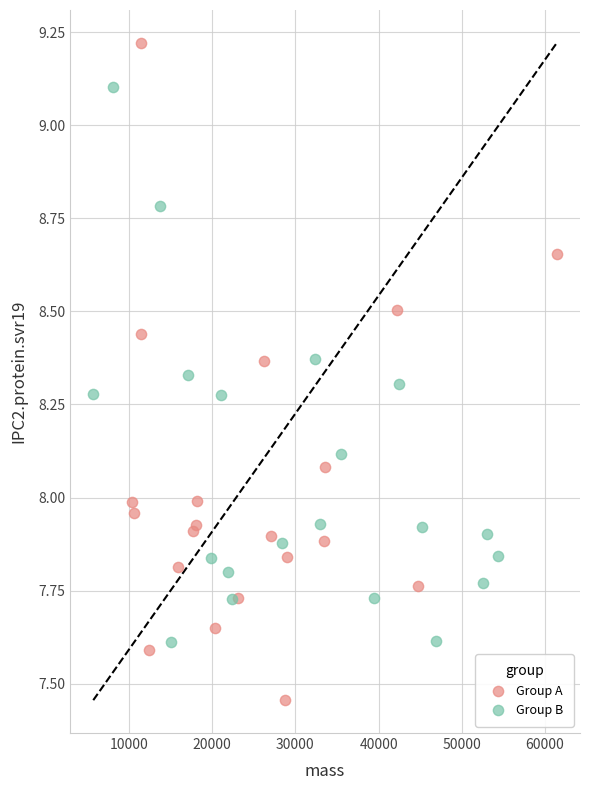

Which series reaches the minimum Y coordinate?

Group A